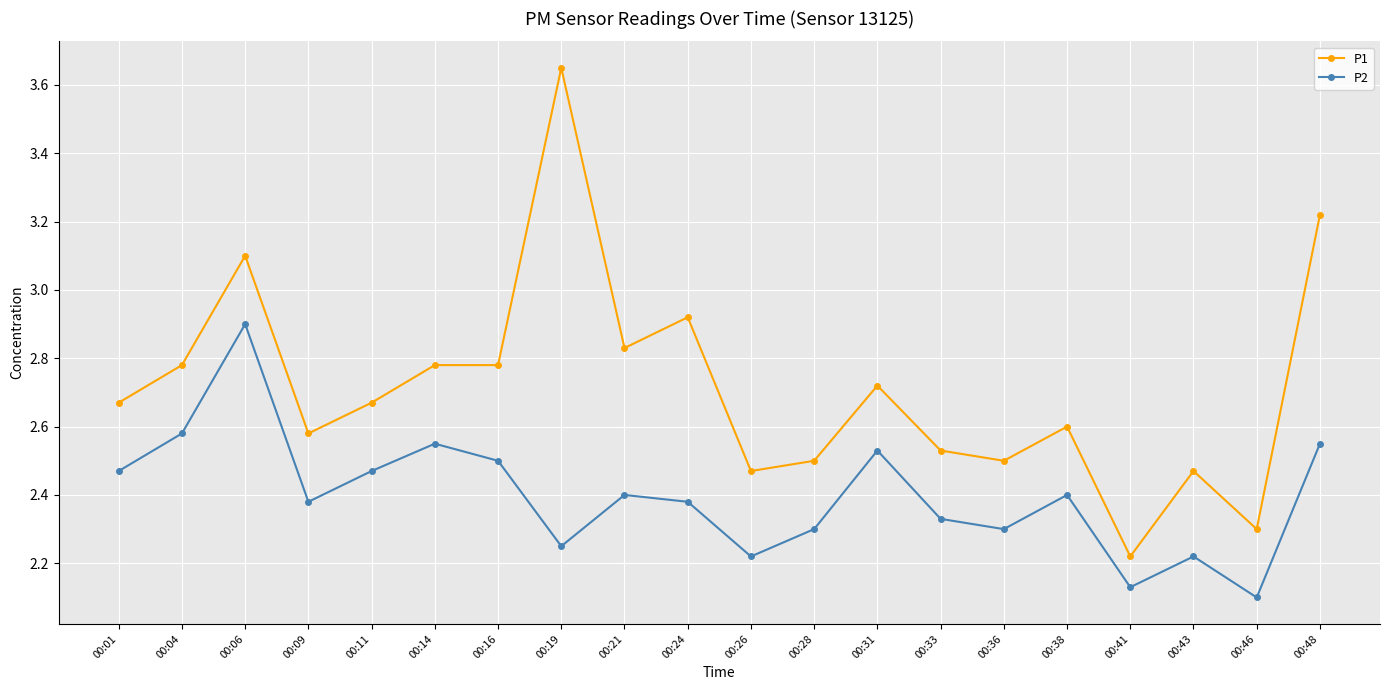

At which label is P1 closest to 2?

00:41